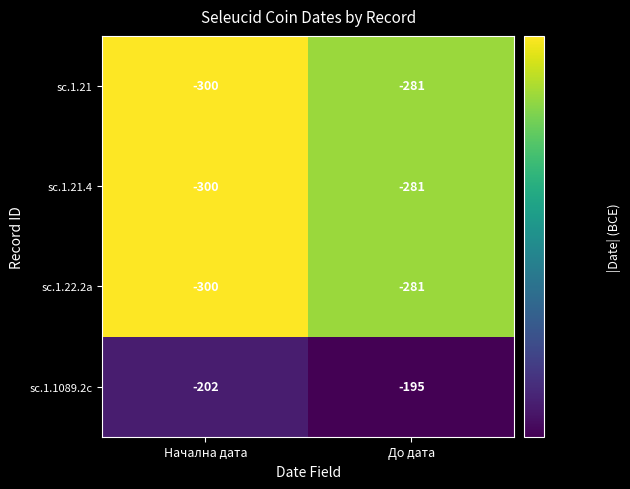

What value does the sc.1.21 series have at Начална дата?

-300